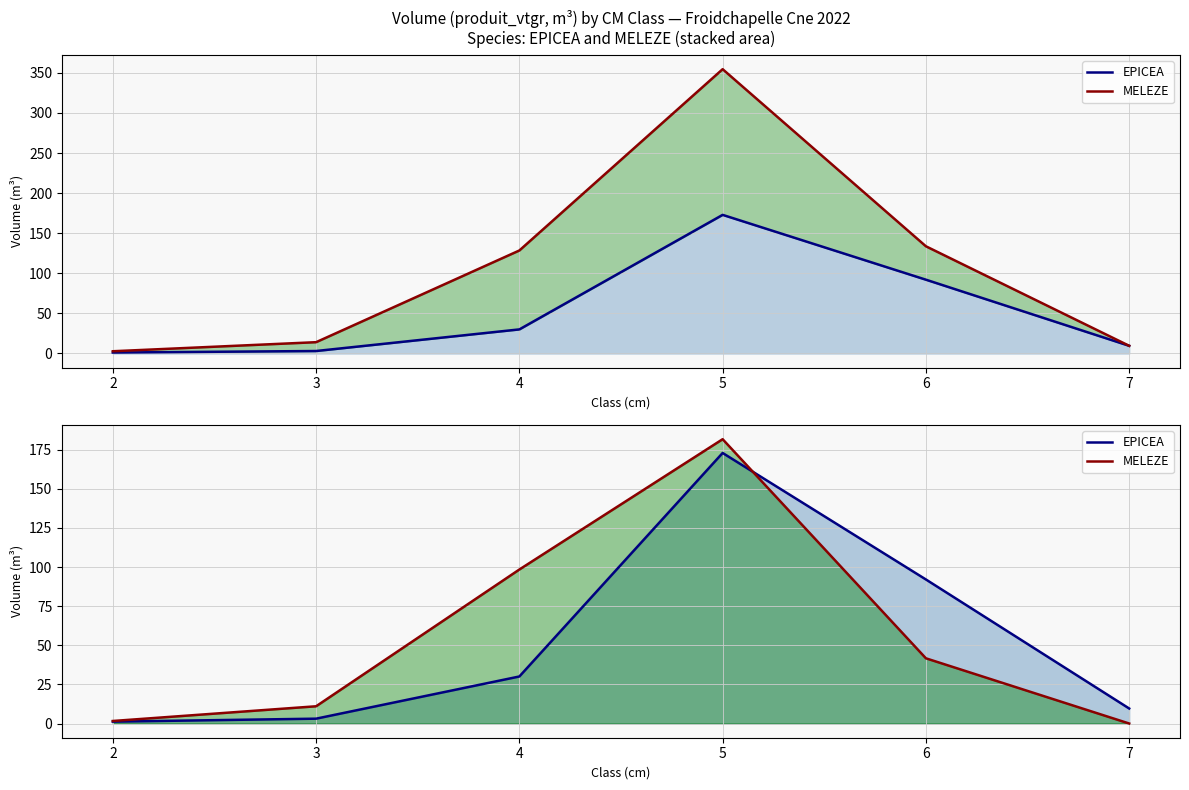

At which label does MELEZE first exceed 41?

4